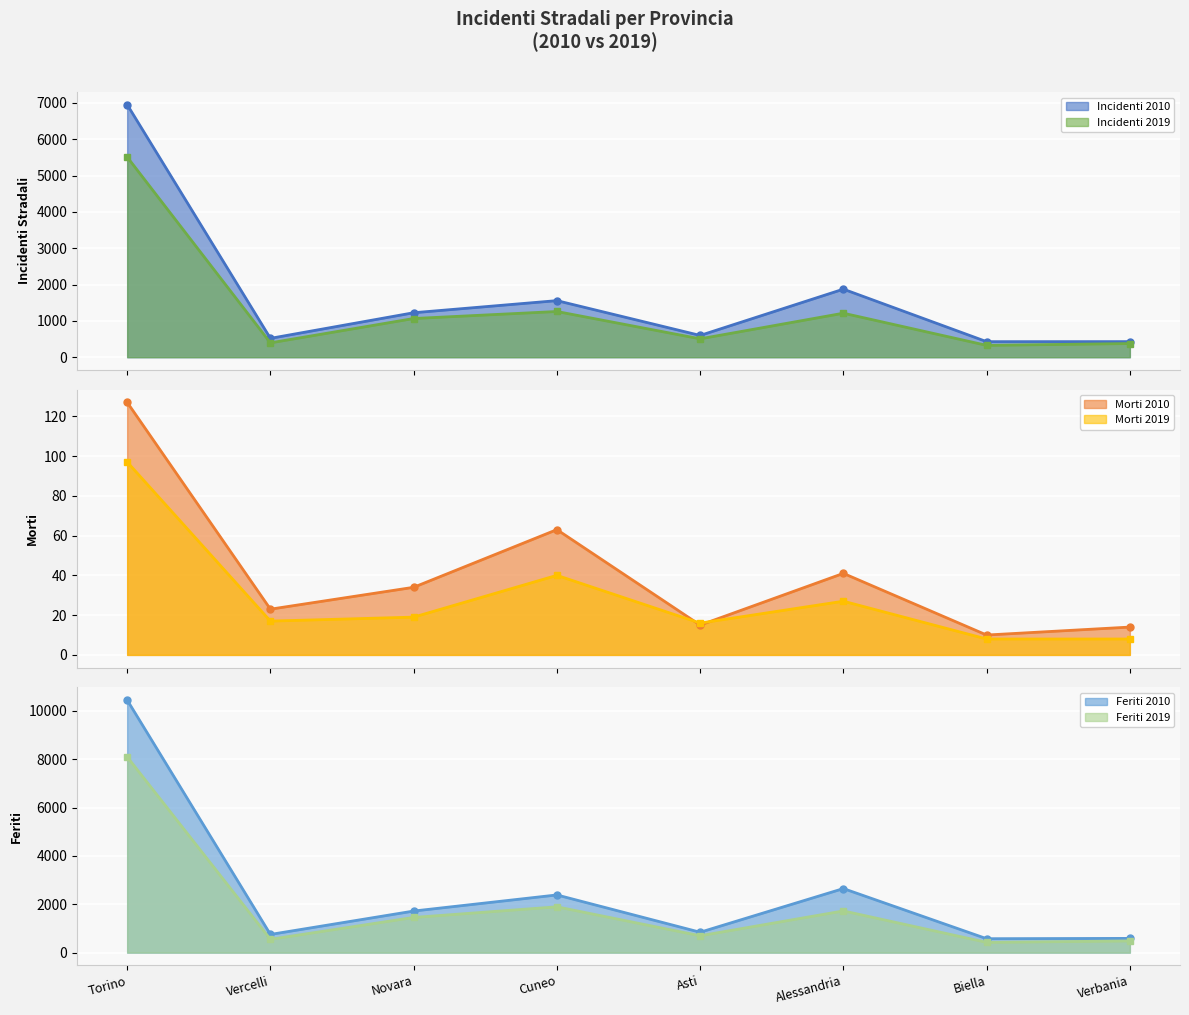

What is the label of the 3rd point from the left?

Novara